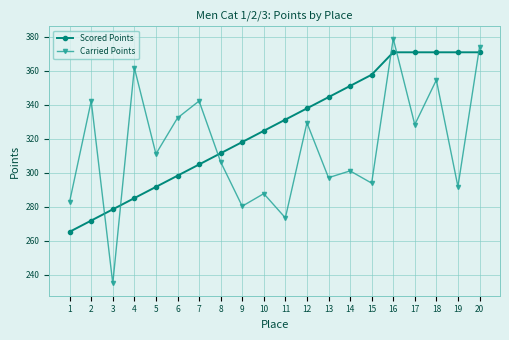

How many lines are shown in the chart?

2